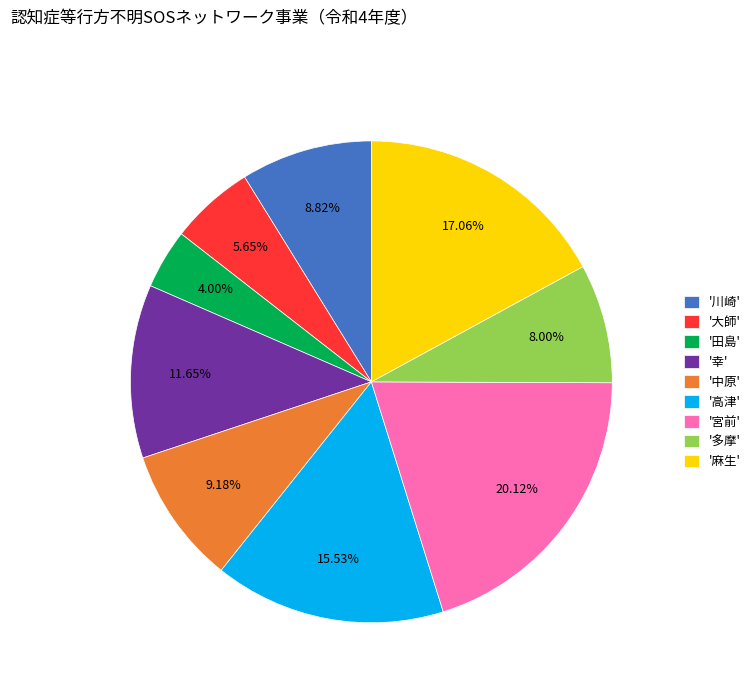

Is the sum of '高津' and '田島' greater than half?

No